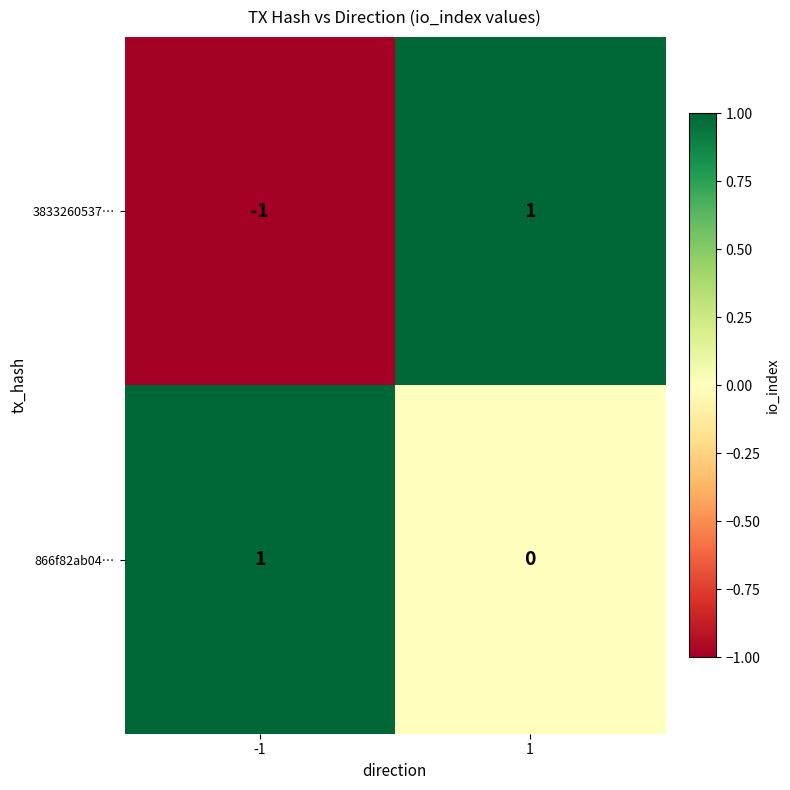

The 866f82ab04… series shows 1 at -1. True or false?

True